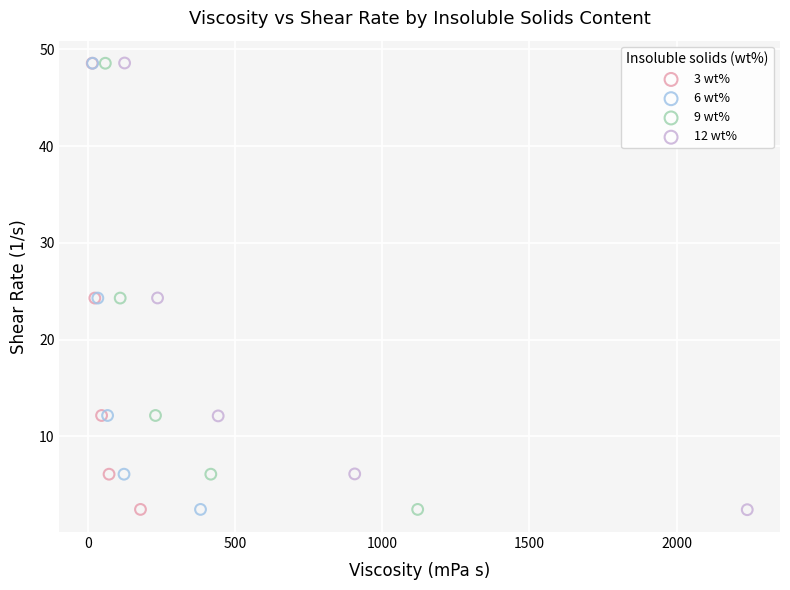

Which series has the largest Y range (max minus min)?

12 wt%